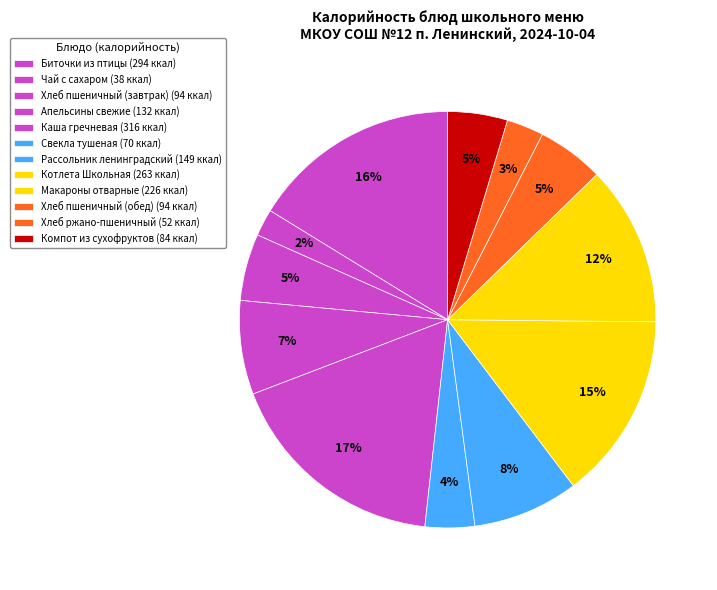

Between Рассольник ленинградский and Биточки из птицы, which is larger?

Биточки из птицы